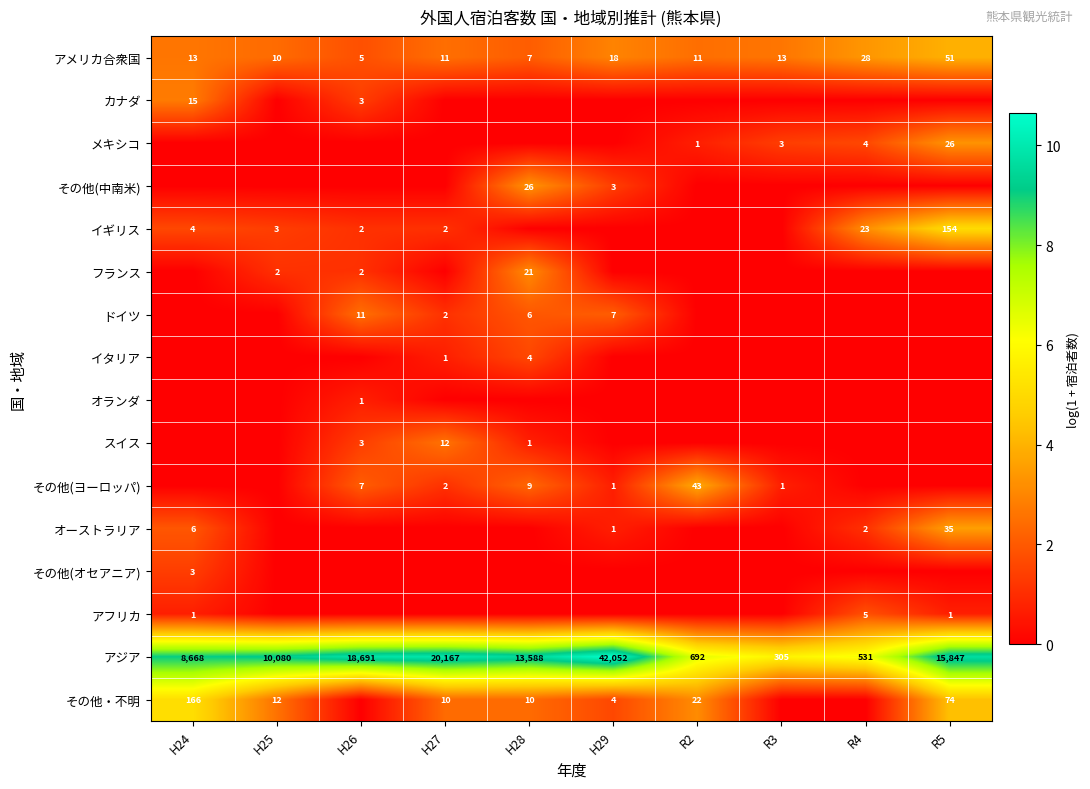

Is the value of フランス at H26 greater than the value of その他・不明 at H28?

No